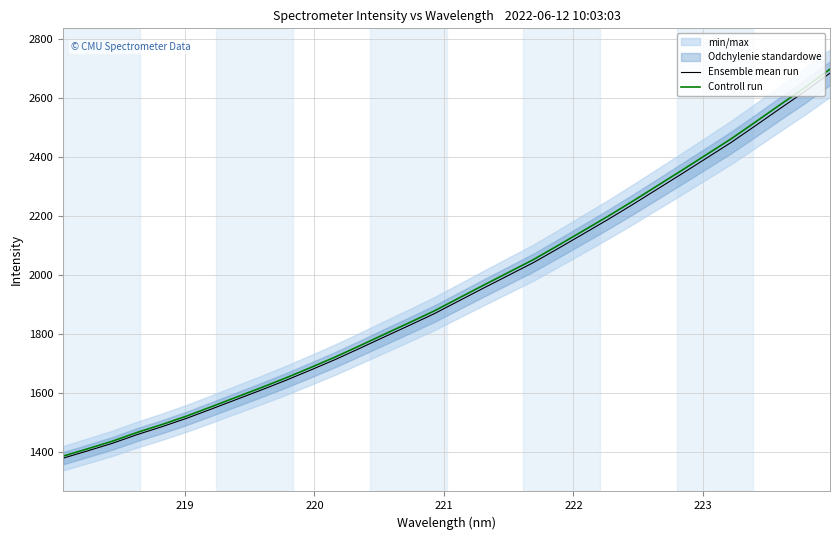

Reading left to right, transcribe all the data shown in this chart.

Ensemble mean run: 1379.2	1404.2	1429.9	1459.4	1486.1	1514.7	1546.2	1578.2	1610.2	1643.2	1678.1	1713.9	1752.2	1791.2	1829.9	1869.3	1912.9	1956.4	1999.2	2042.1	2089.9	2138.6	2187.5	2238.3	2290.6	2343.0	2396.2	2449.6	2507.2	2565.7	2623.2	2684.4
Controll run: 1386.1	1411.3	1437.0	1466.7	1493.5	1522.3	1553.9	1586.1	1618.2	1651.4	1686.4	1722.5	1761.0	1800.2	1839.1	1878.6	1922.5	1966.2	2009.2	2052.3	2100.3	2149.3	2198.4	2249.5	2302.0	2354.7	2408.2	2461.8	2519.8	2578.5	2636.3	2697.8